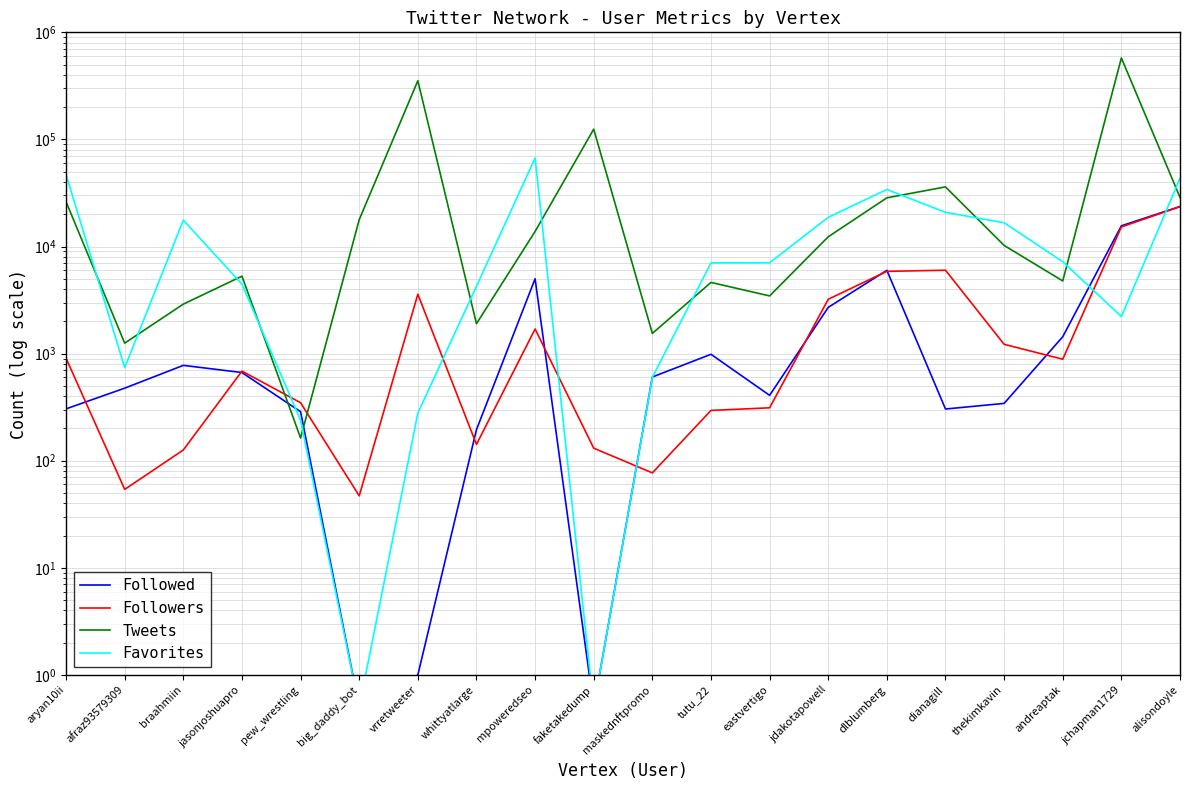

Which series has the largest range (max minus min)?

Tweets